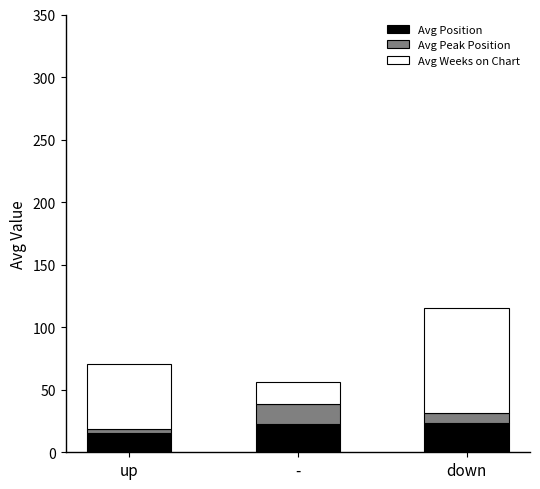

The Avg Position series shows 8.5 at down. True or false?

False